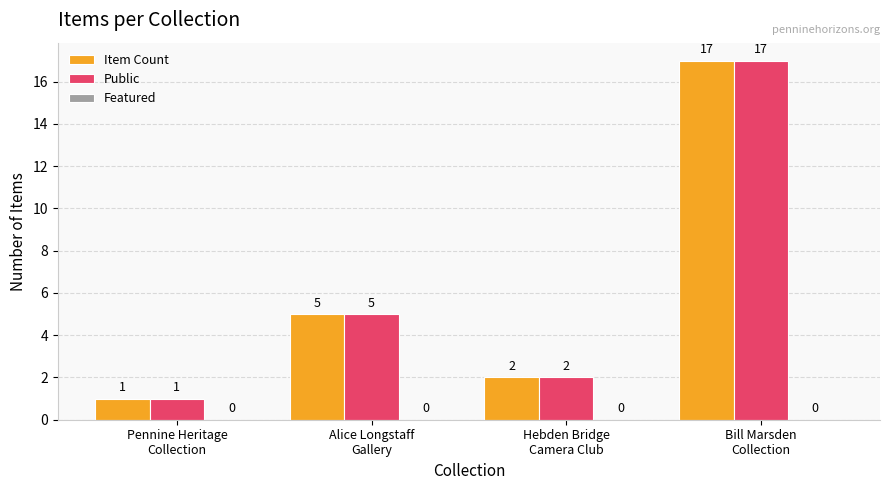

What is the average value of the Public series?

6